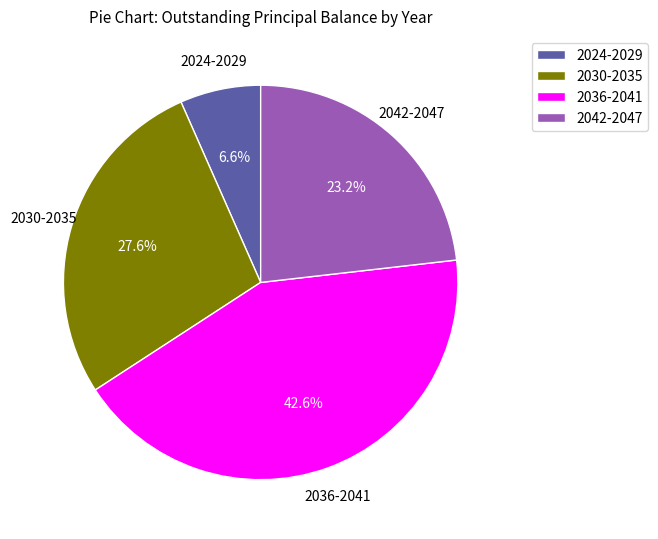

Rank the categories by value from lowest to highest.

2024-2029, 2042-2047, 2030-2035, 2036-2041